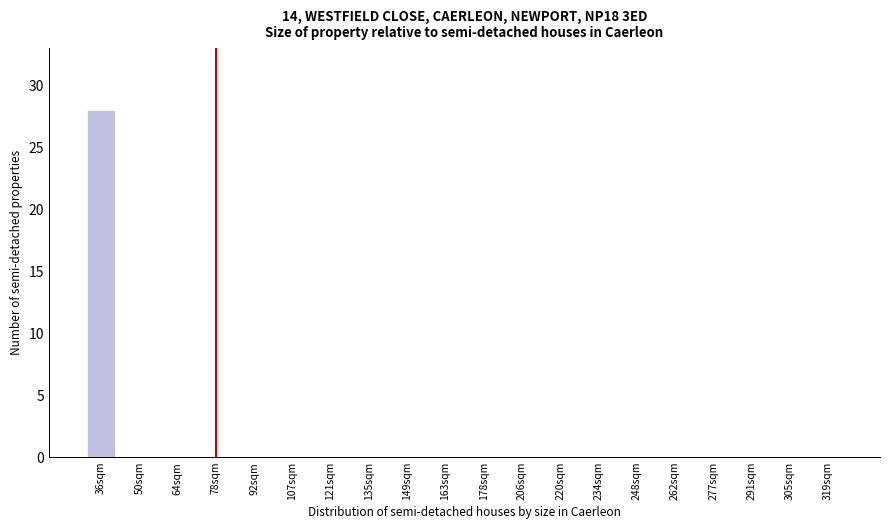

Reading right to left, extract all data points from this chart.

319sqm=0	305sqm=0	291sqm=0	277sqm=0	262sqm=0	248sqm=0	234sqm=0	220sqm=0	206sqm=0	178sqm=0	163sqm=0	149sqm=0	135sqm=0	121sqm=0	107sqm=0	92sqm=0	78sqm=0	64sqm=0	50sqm=0	36sqm=28